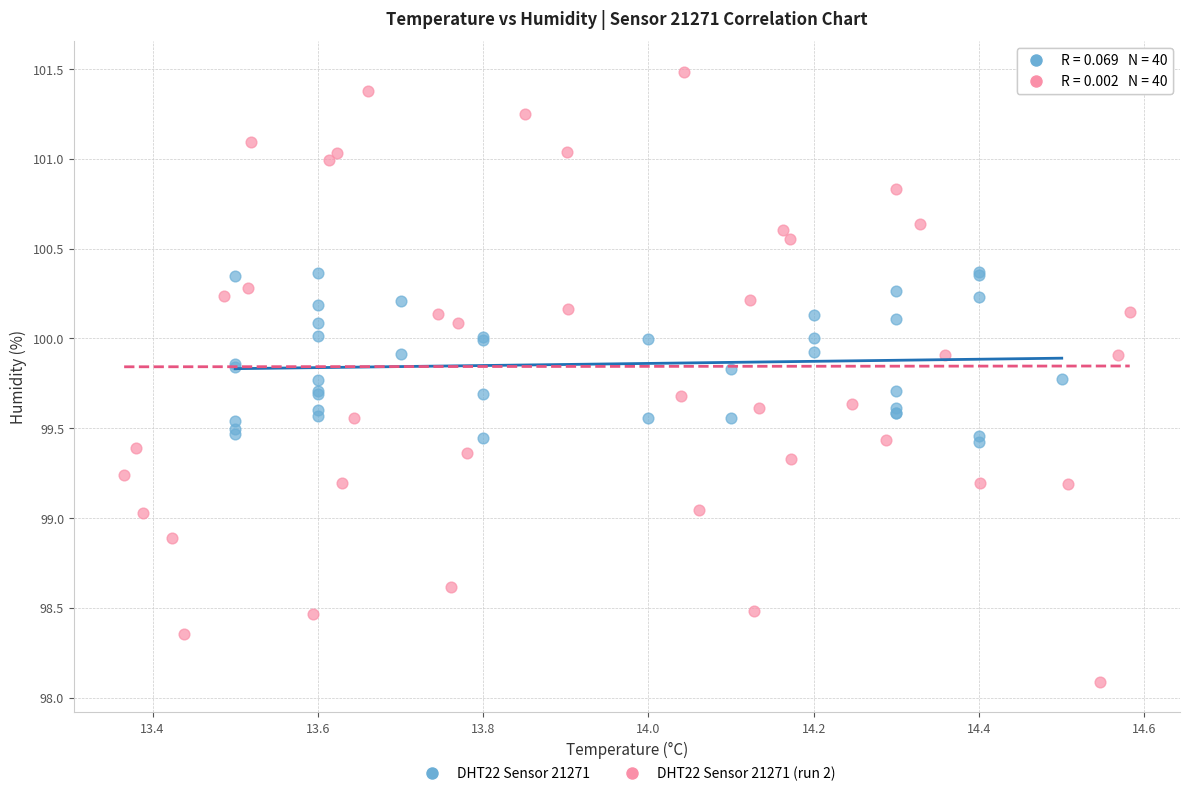

Which series has the widest spread of Y values?

DHT22 Sensor 21271 (run 2)